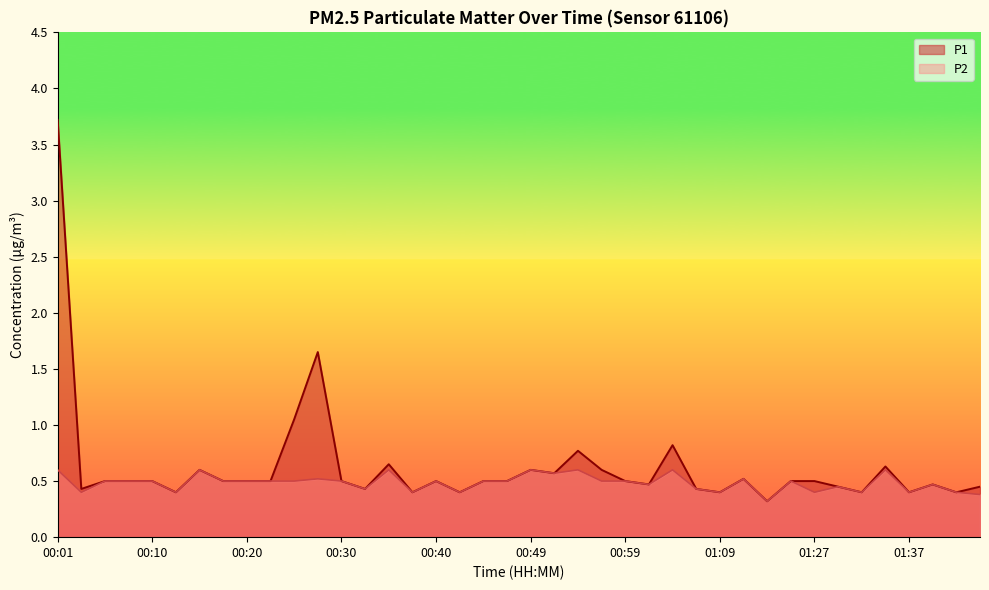

Rank the series by their average value, from highest to lowest.

P1, P2